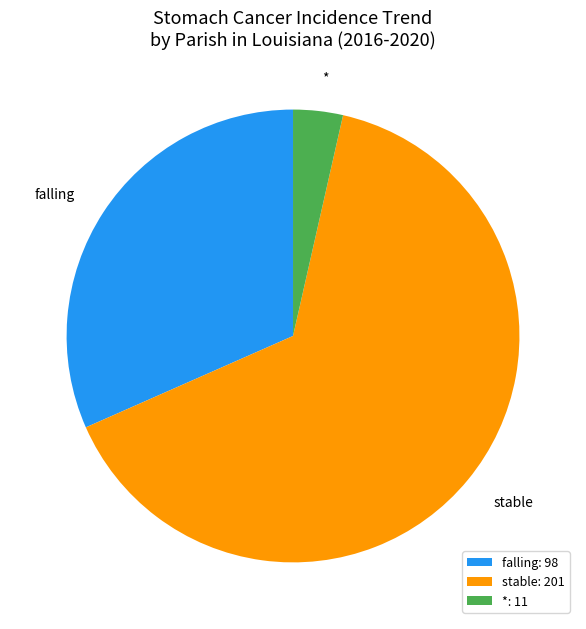

Rank the categories by value from highest to lowest.

stable: 201, falling: 98, *: 11